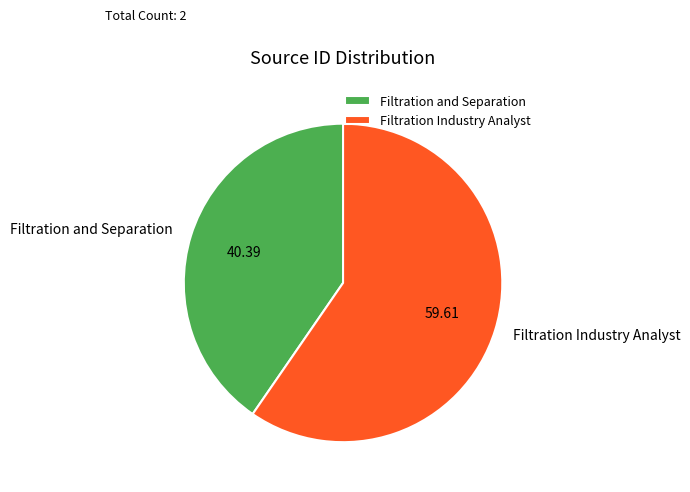

Is it true that Filtration Industry Analyst is 50% of the pie?

False